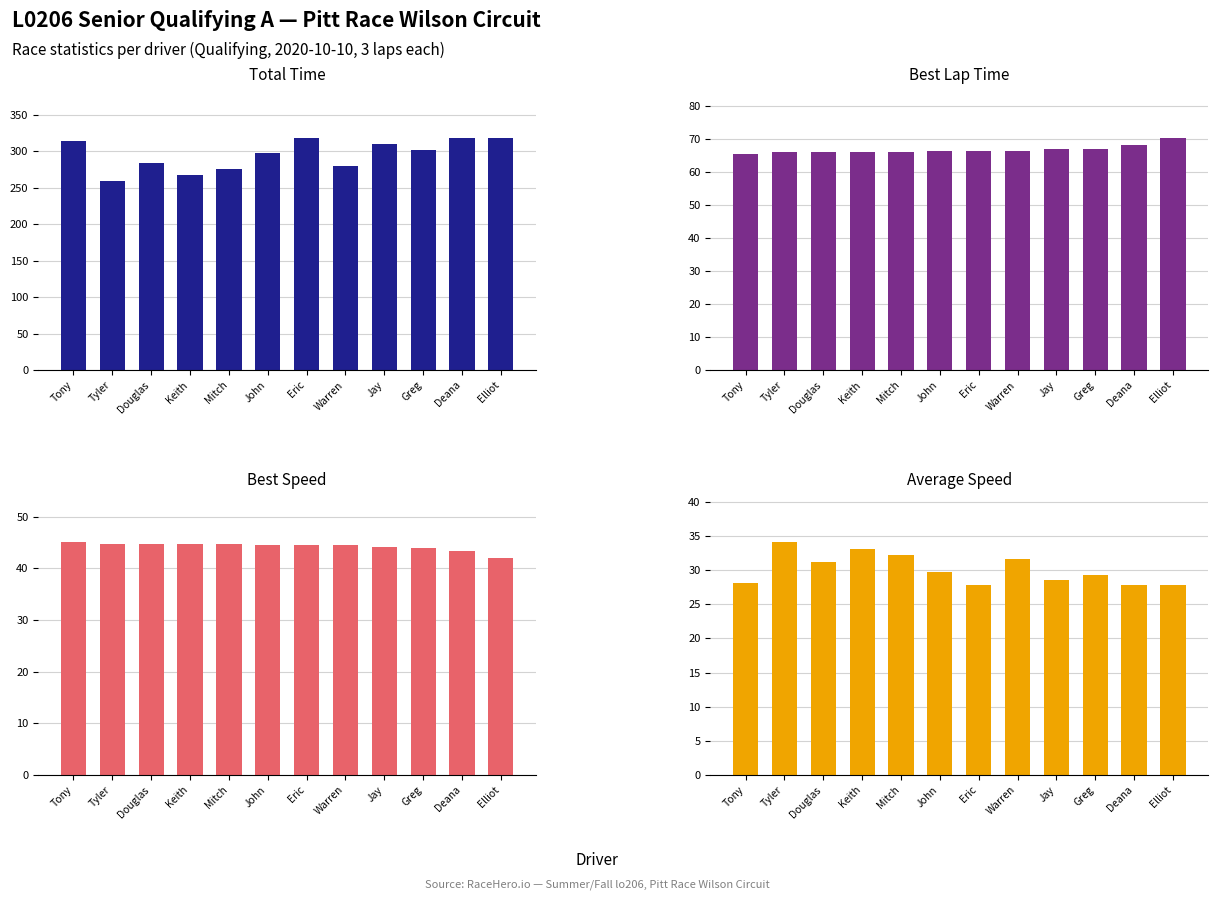

What is the difference between the Best Lap Time values at Greg and Douglas?

1.1